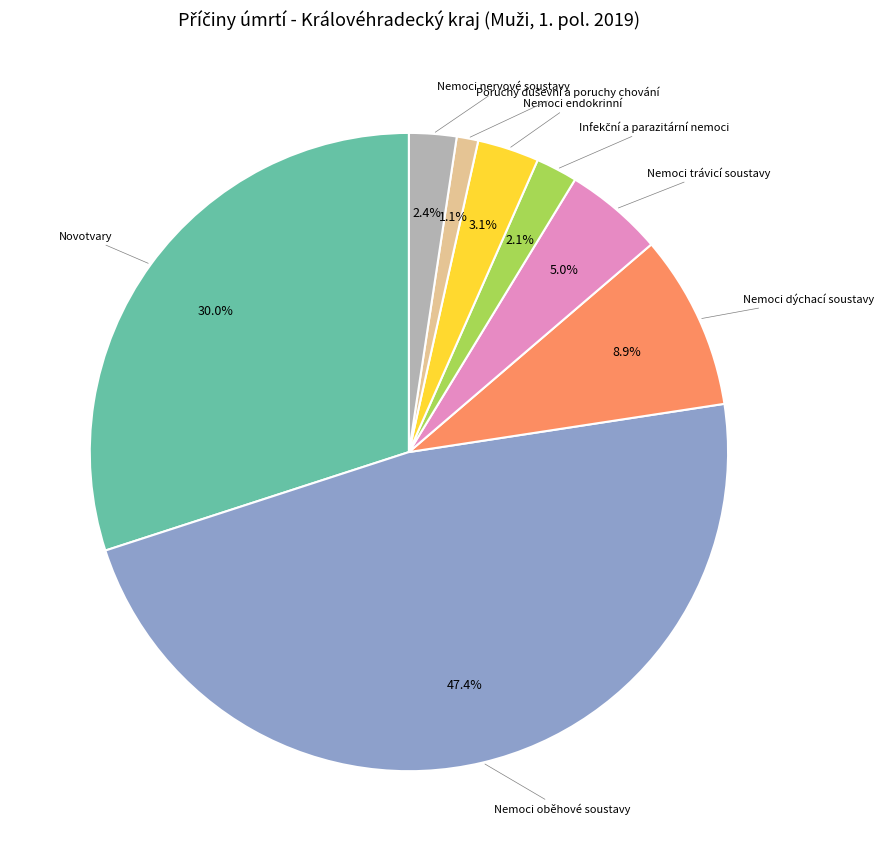

Does Nemoci endokrinní represent more than half of the total?

No